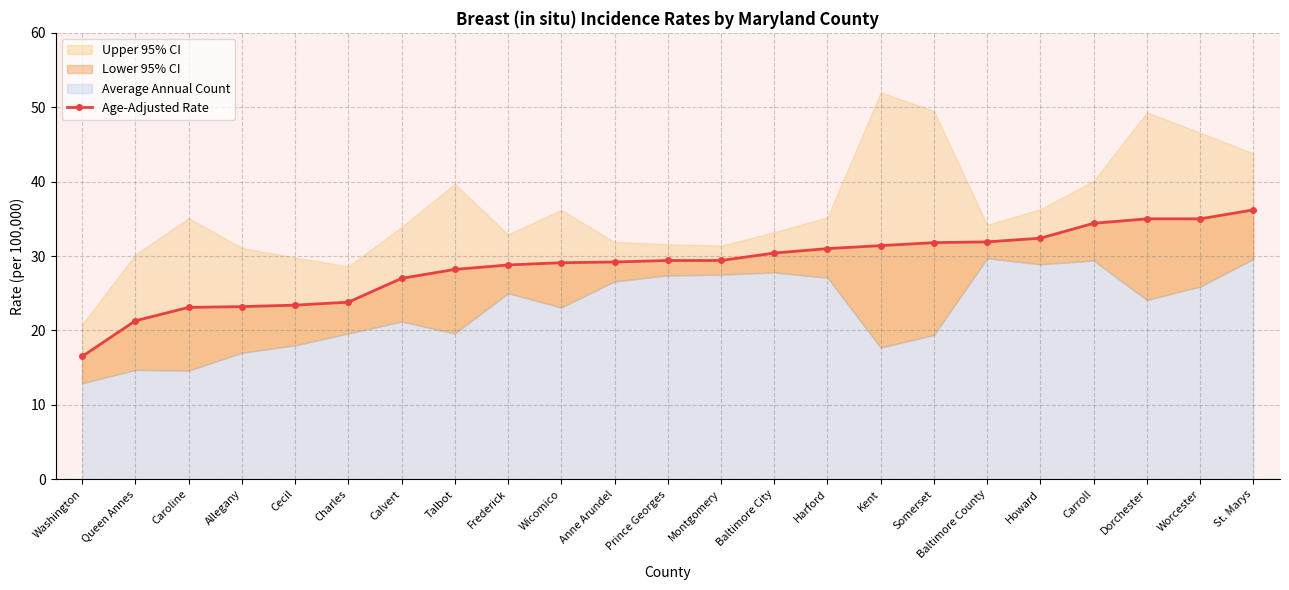

True or false: the data shows 29.1 at Wicomico.

True